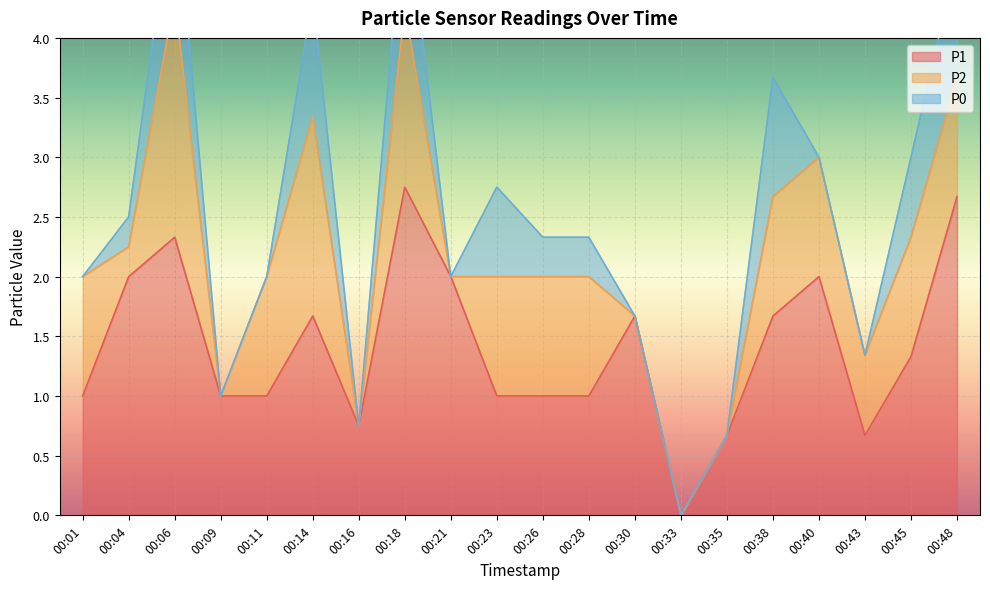

At which label does P1 reach its peak?

00:18